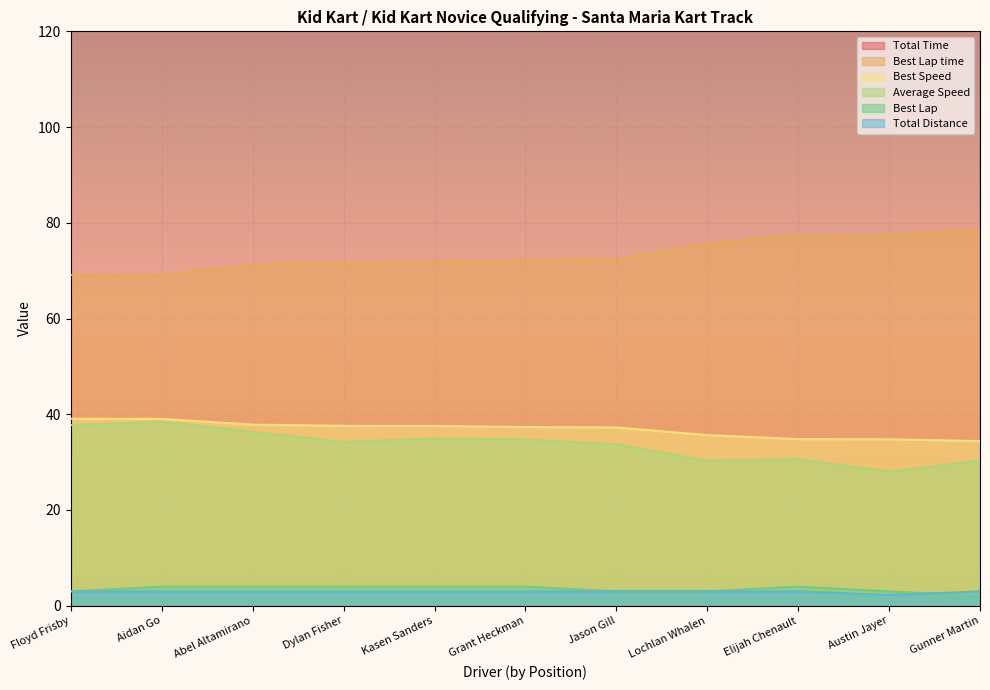

True or false: Best Lap time and Best Lap cross at least once.

False